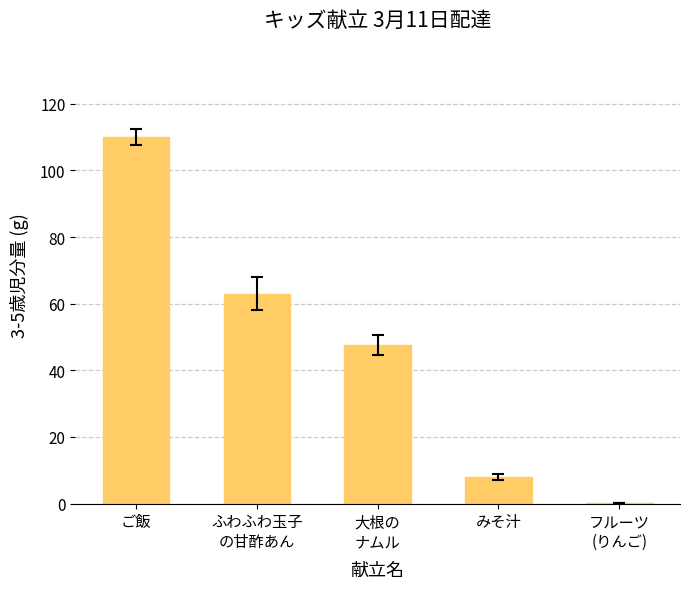

What is the greatest value displayed?

110.0